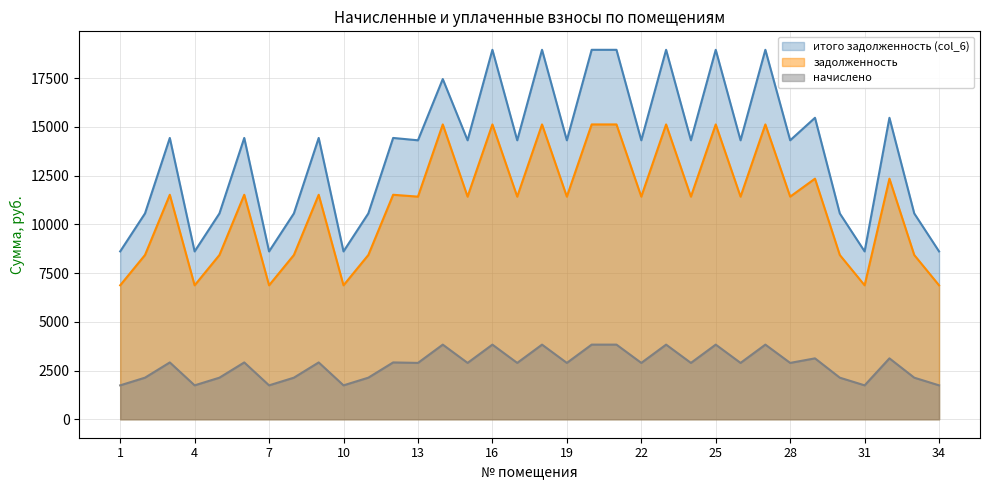

List the series in order of their peak value, highest first.

итого задолженность (col_6), задолженность, начислено